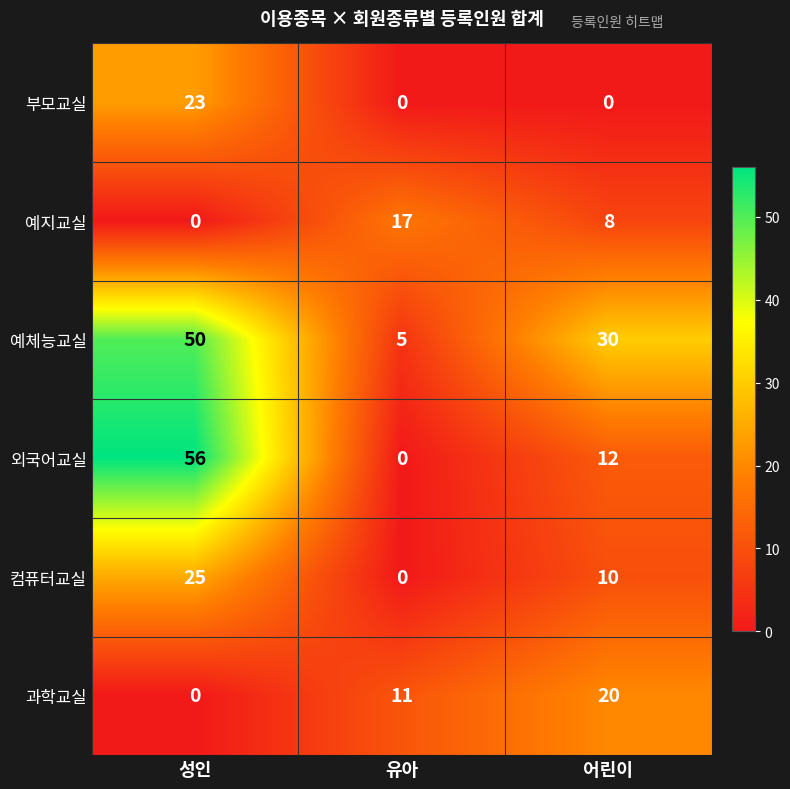

How many 예체능교실 values are between 5 and 50?

3